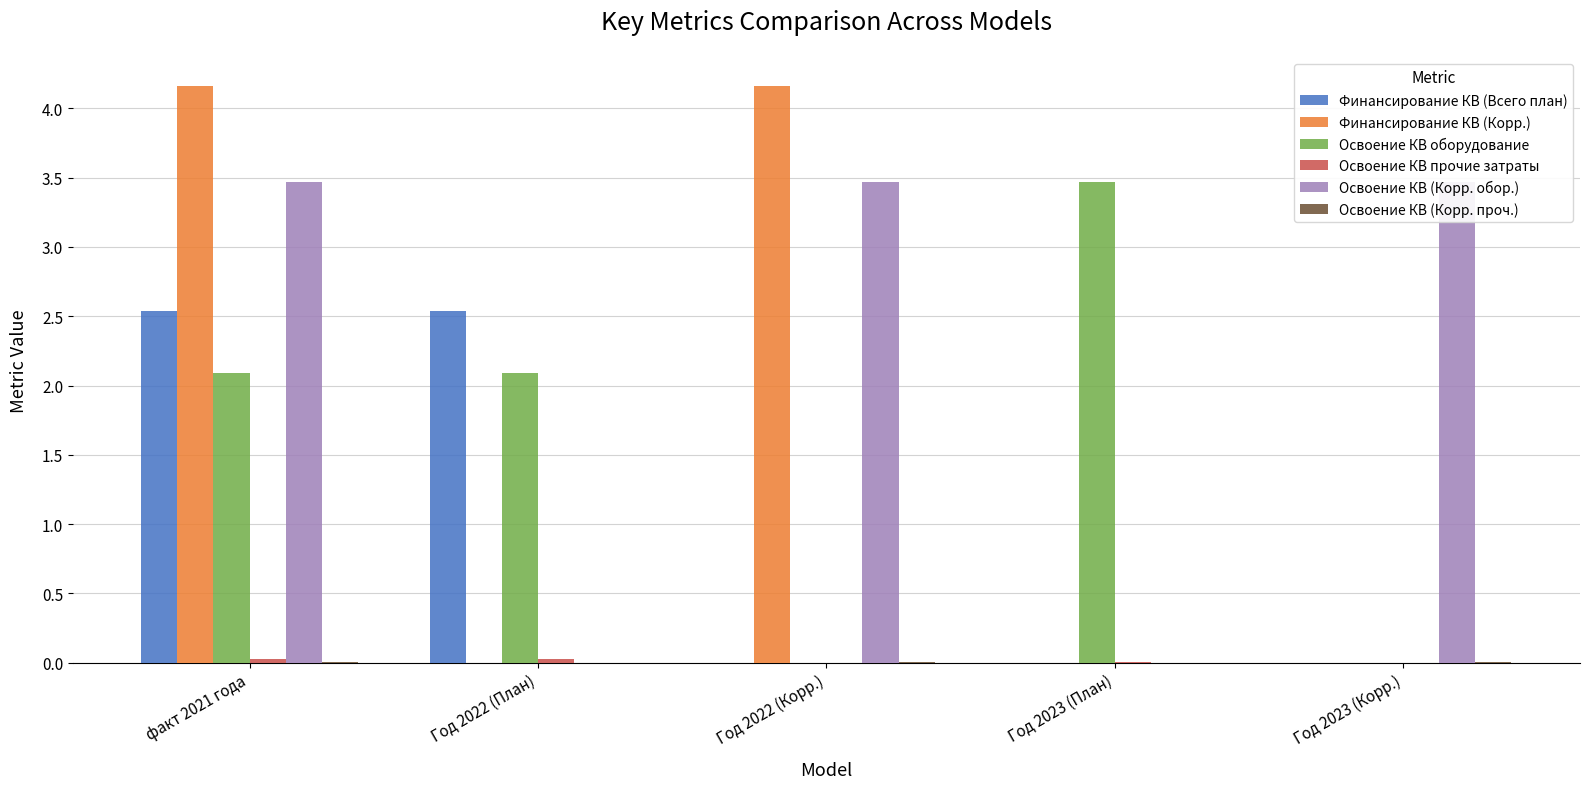

At Год 2023 (Корр.), list the series in order from largest to smallest.

Освоение КВ (Корр. обор.), Освоение КВ (Корр. проч.), Финансирование КВ (Всего план), Финансирование КВ (Корр.), Освоение КВ оборудование, Освоение КВ прочие затраты